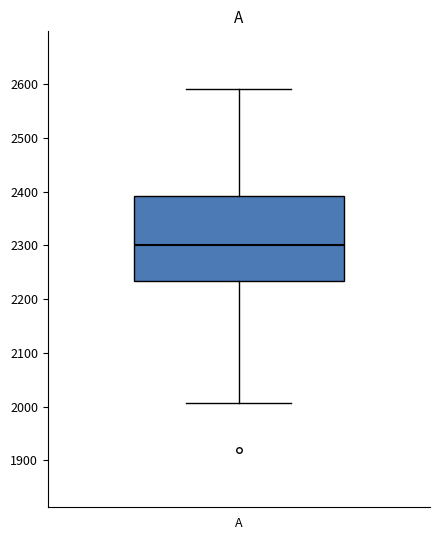

Transcribe this box plot: give where the median line is, the range the box spans, and where the two whiskers end, as read against the y-axis. The values are not printed on the chart, so give them approximately, as read against the axis.

median 2300, box 2230 to 2390, whiskers 2010 to 2590